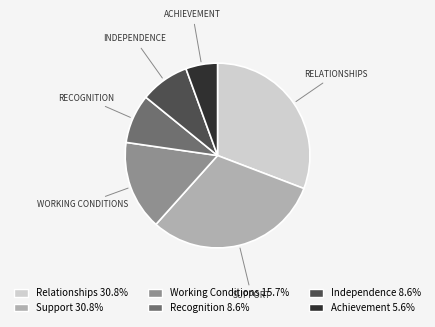

Which category has the smallest portion of the pie?

Achievement